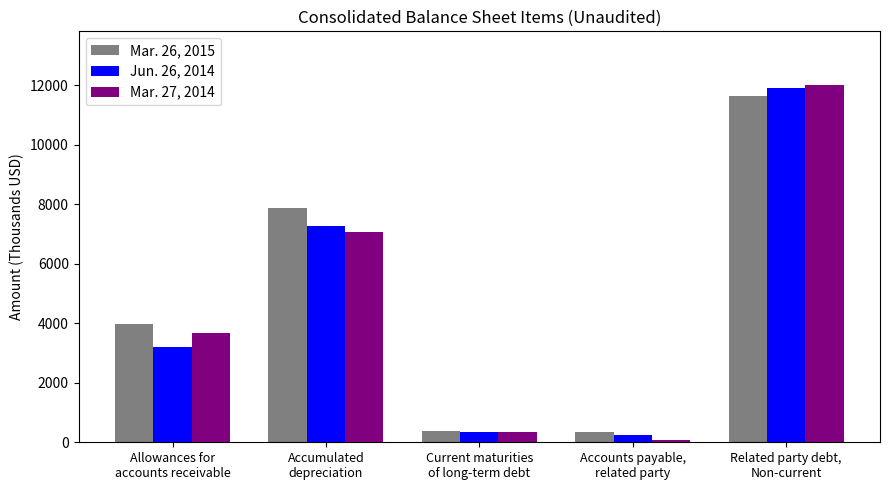

How many data points does each series have?

5